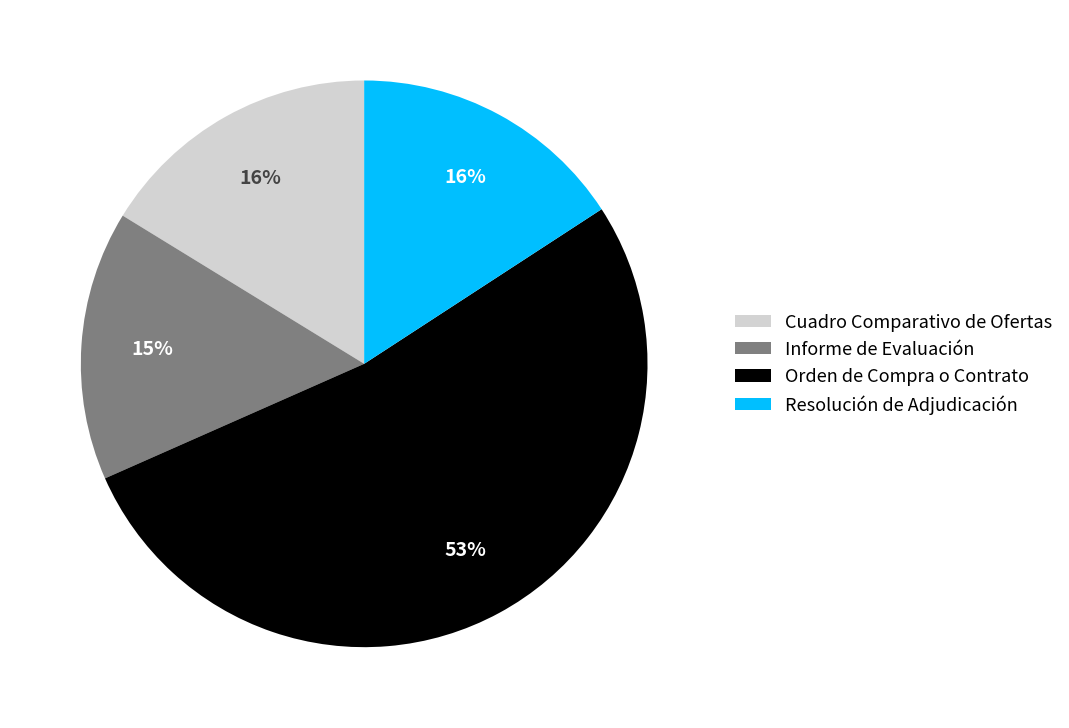

How many segments does this pie chart have?

4